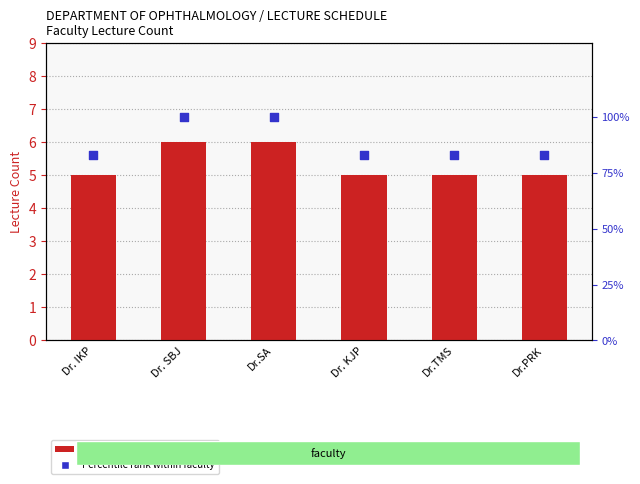

Which series has the widest spread of Y values?

Percentile rank within faculty